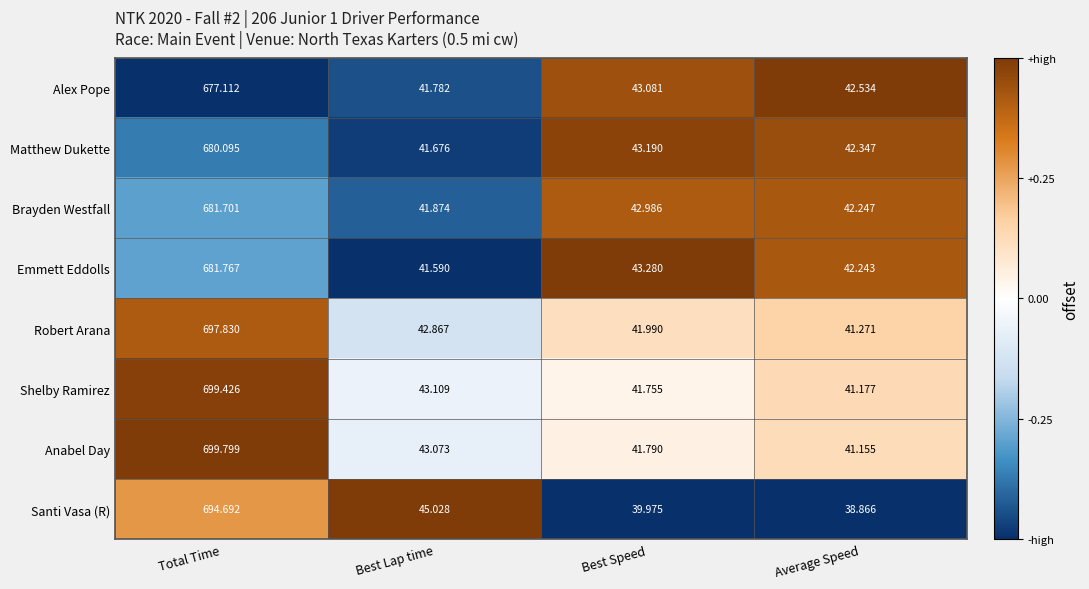

Which series changed the most between Best Lap time and Average Speed?

Santi Vasa (R)